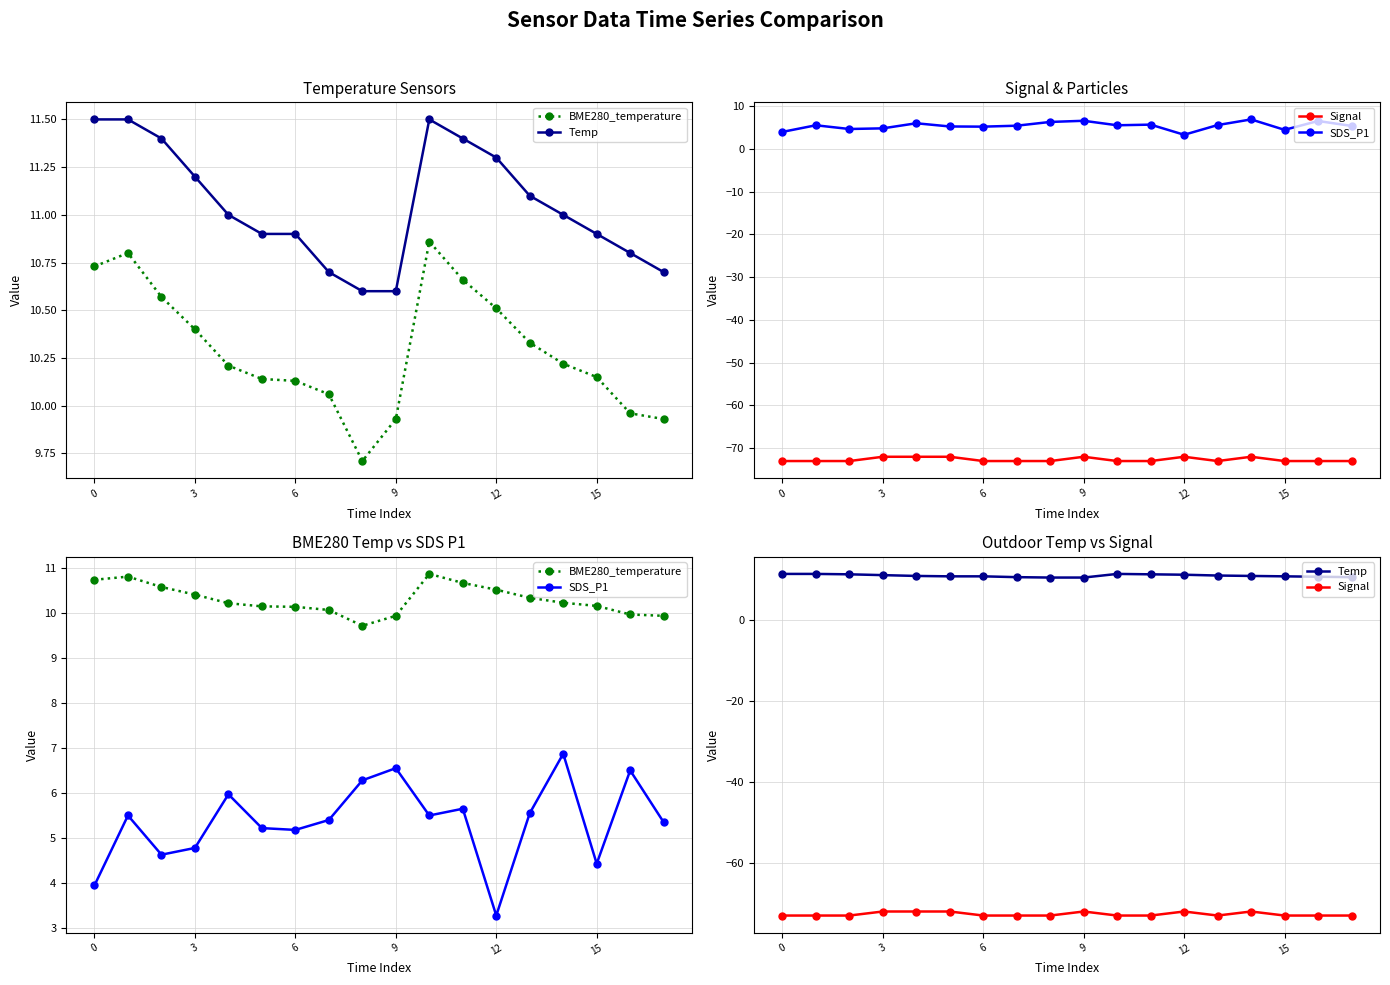

Where is the first local minimum for Signal?

13